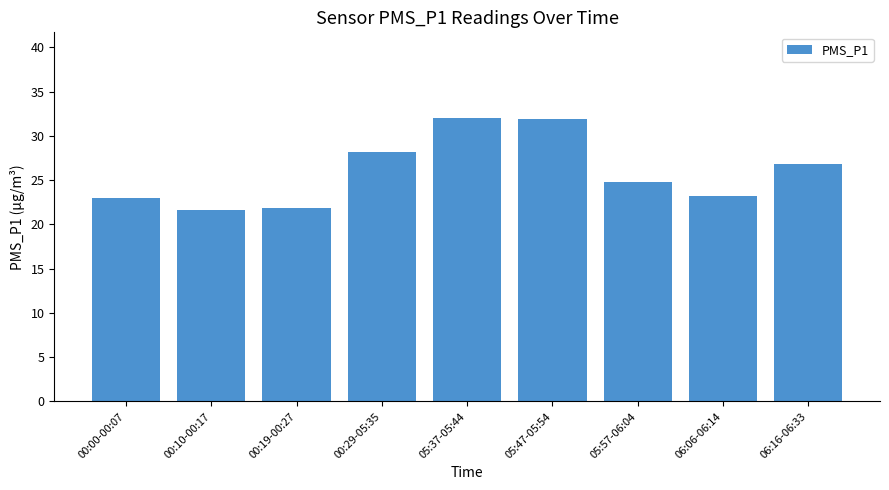

The value at 05:47-05:54 is 53.3. True or false?

False